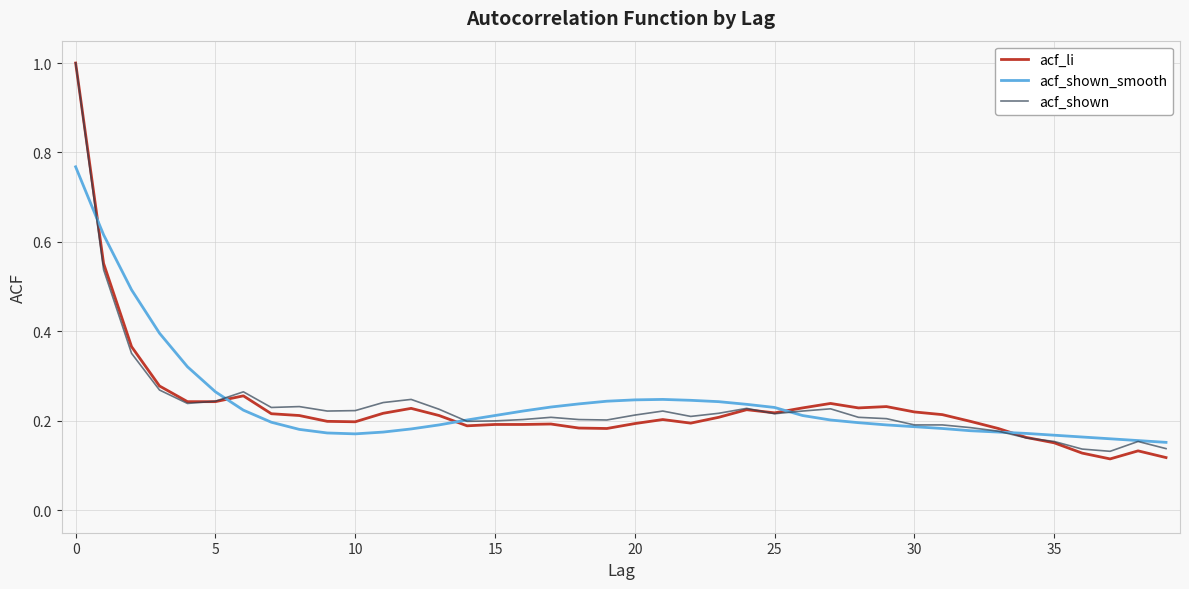

Is this an area chart (filled region under the line)?

No